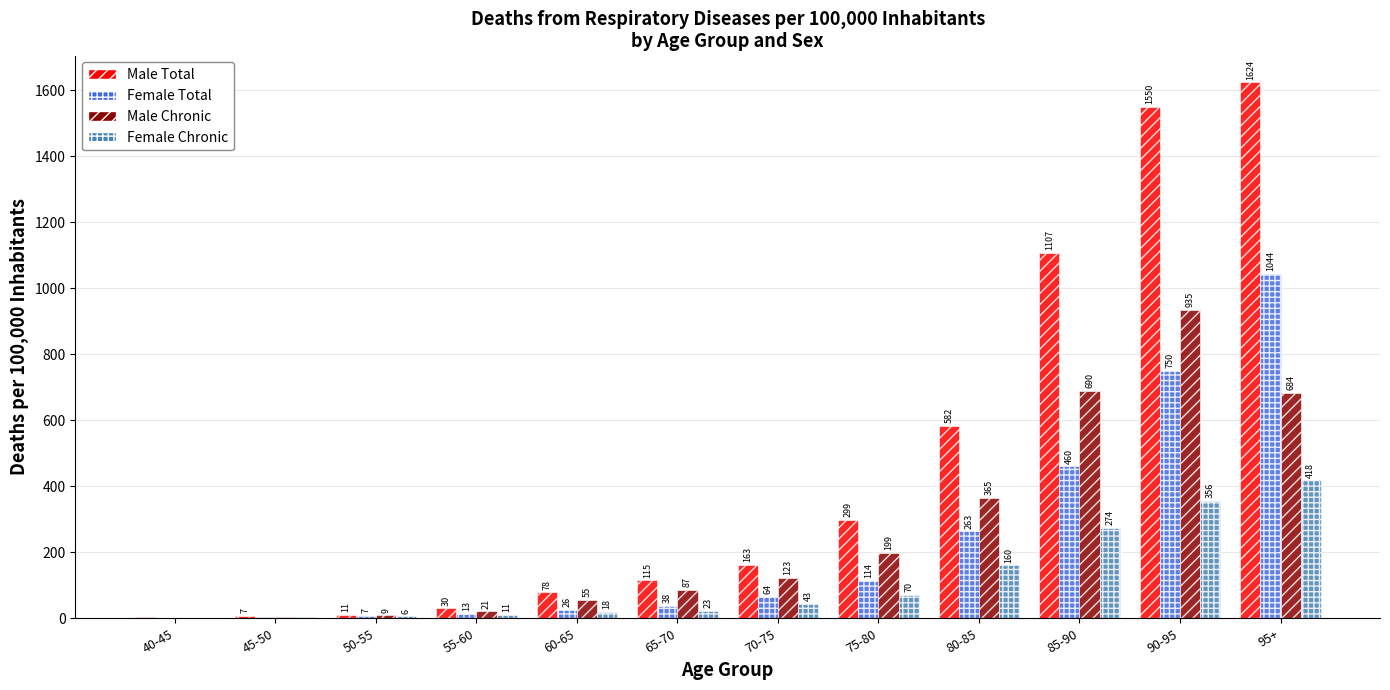

What is the greatest value displayed?

1623.9